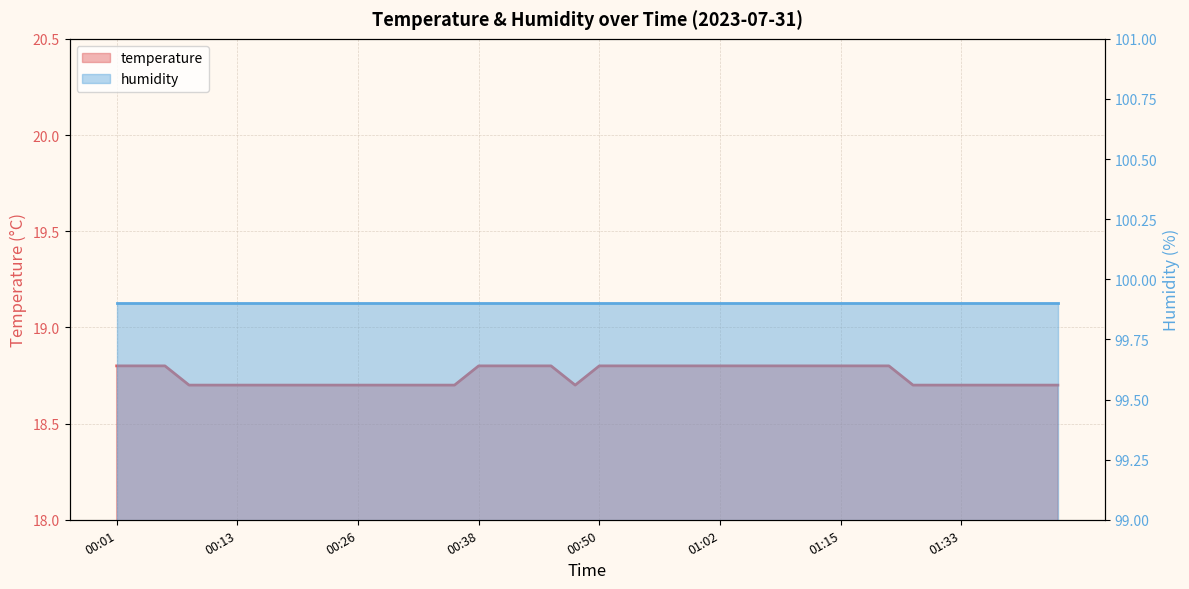

At which label is the value closest to 18?

00:09